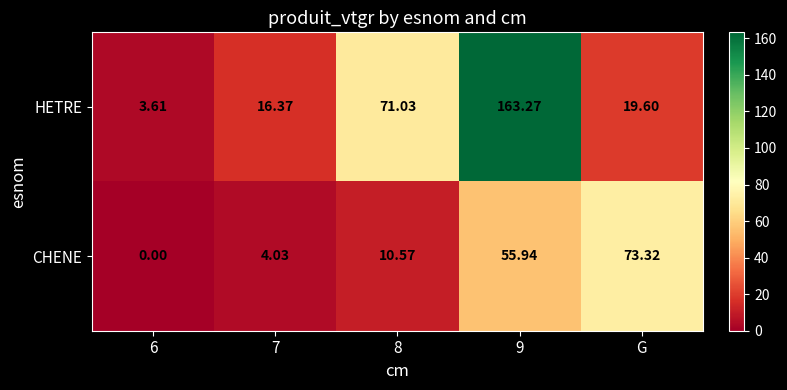

At which label does CHENE reach its peak?

G